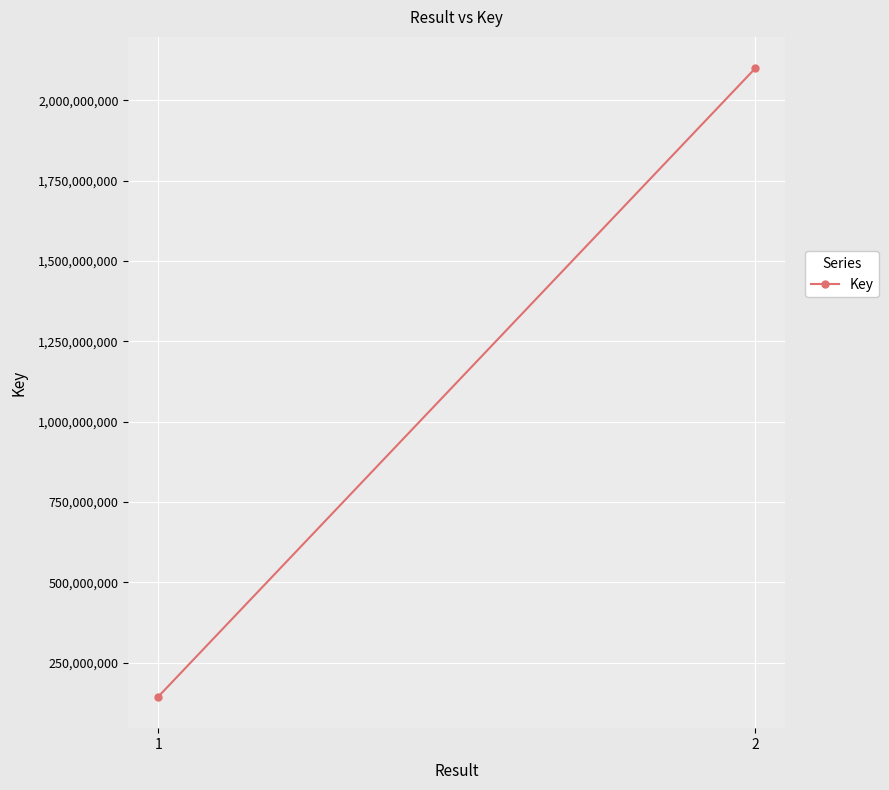

Between 1 and 2, which is larger?

2